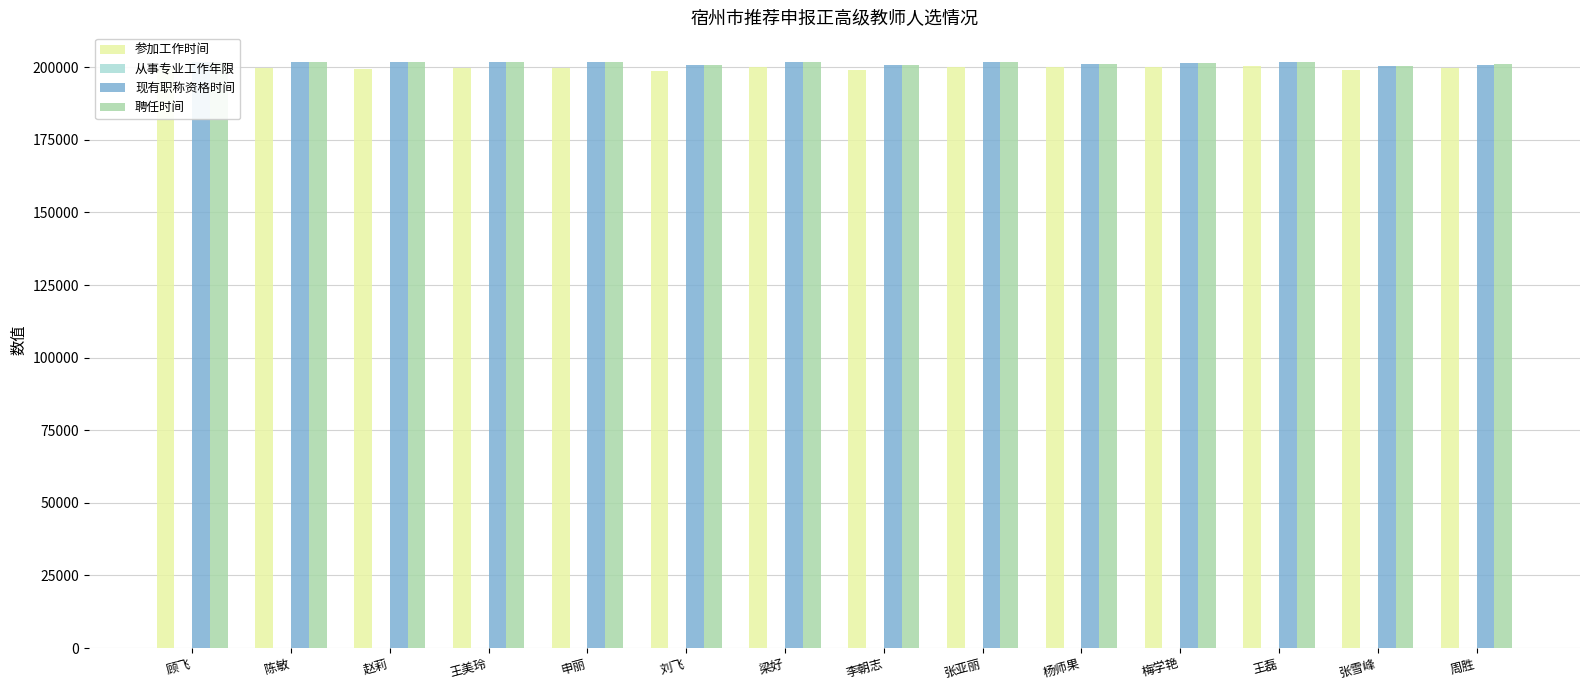

What is the sum of all 现有职称资格时间 values?

2819248